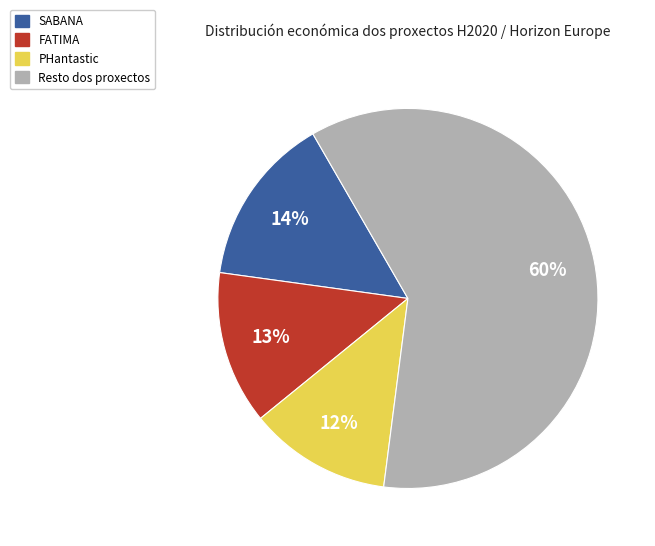

To the nearest percent, what is the difference between the largest and smallest slice percentages?

48%